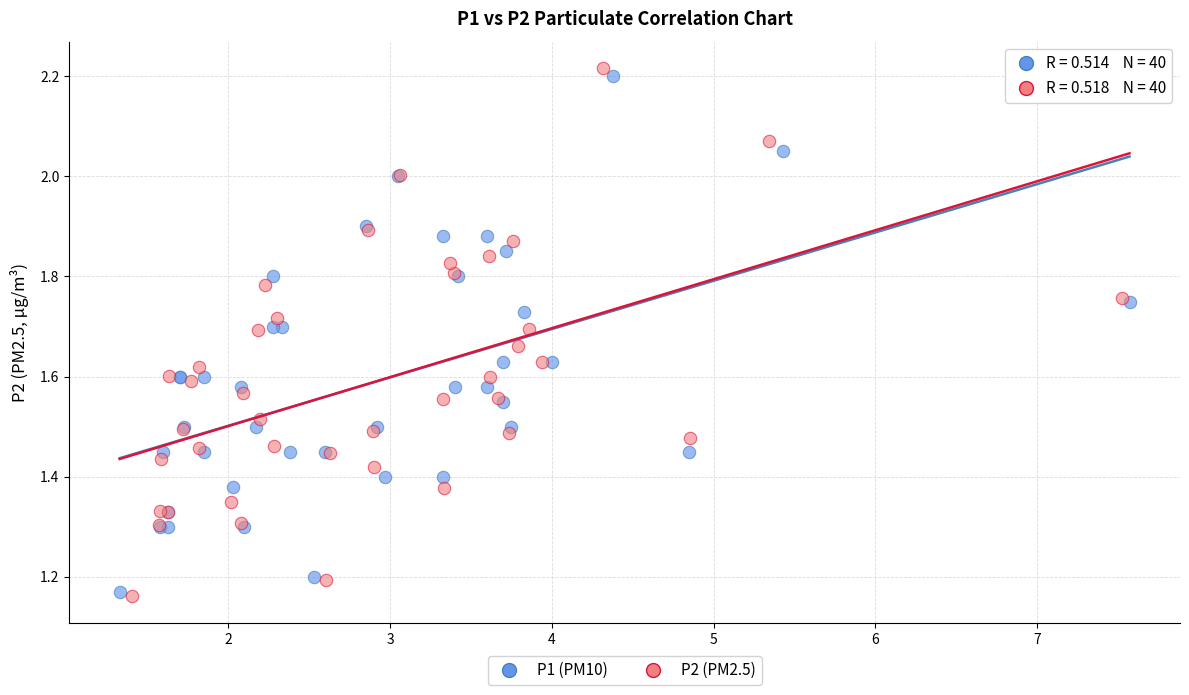

What are all the series names shown in the legend?

P1 (PM10), P2 (PM2.5)